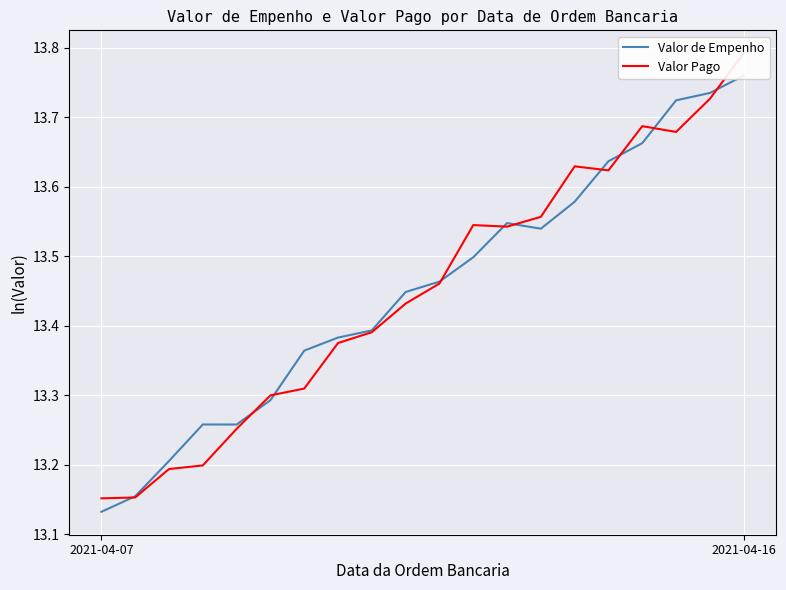

How many times do Valor Pago and Valor de Empenho cross each other?

10